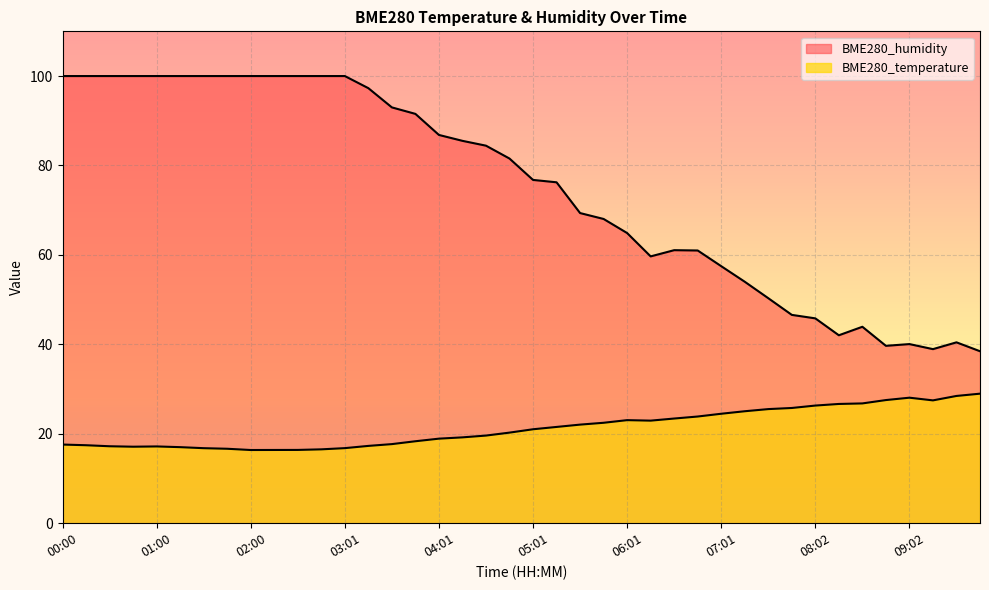

Which series changed the most between 04:16 and 05:01?

BME280_humidity